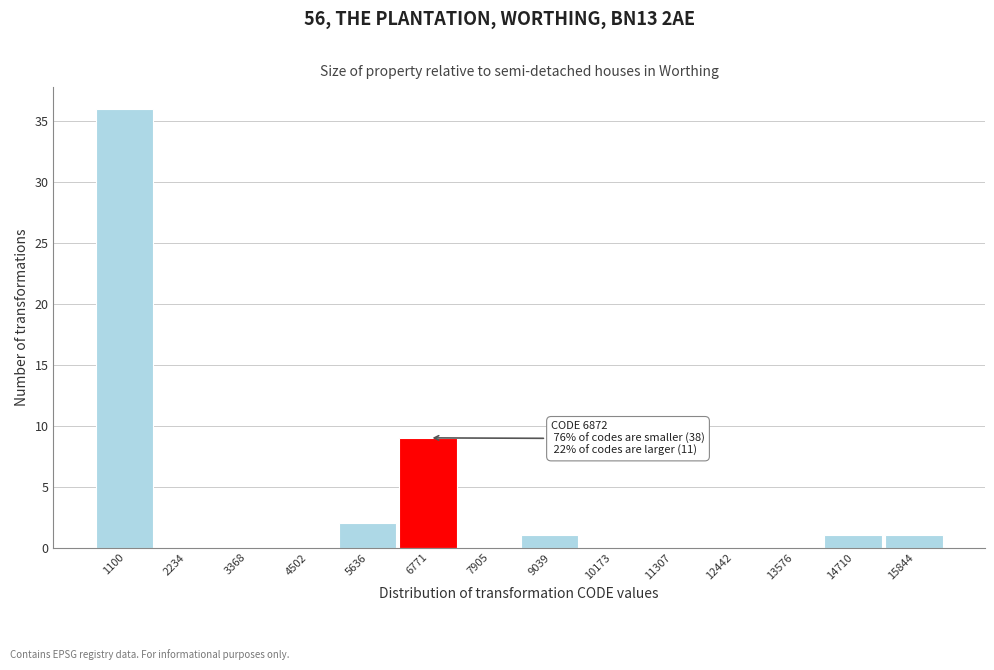

Reading right to left, extract all data points from this chart.

15844=1	14710=1	13576=0	12442=0	11307=0	10173=0	9039=1	7905=0	6771=9	5636=2	4502=0	3368=0	2234=0	1100=36